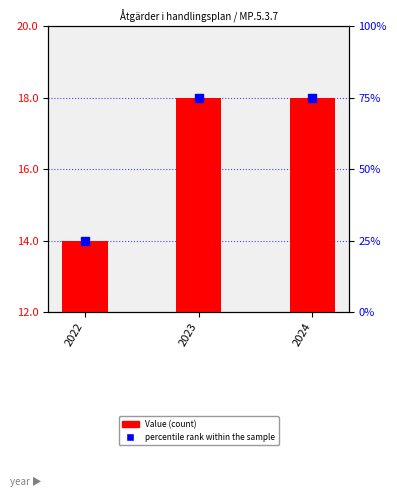

Which series reaches the maximum Y coordinate?

Value (count)